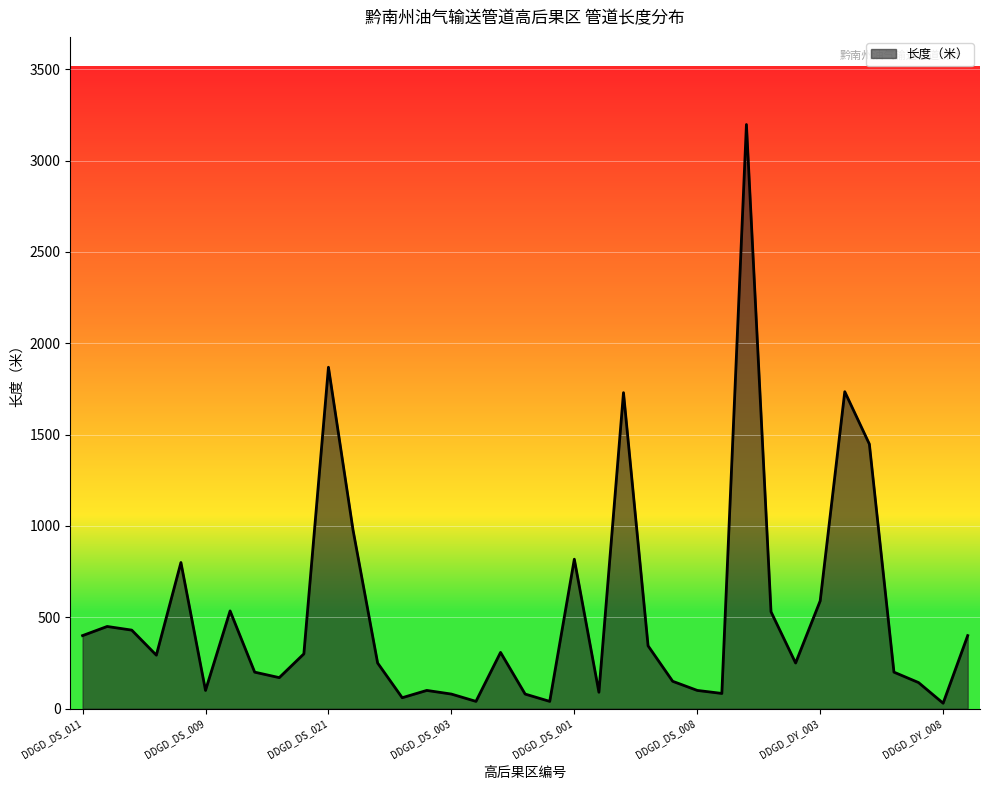

How many interior local valleys (lower than both neighbors) does the data have?

10